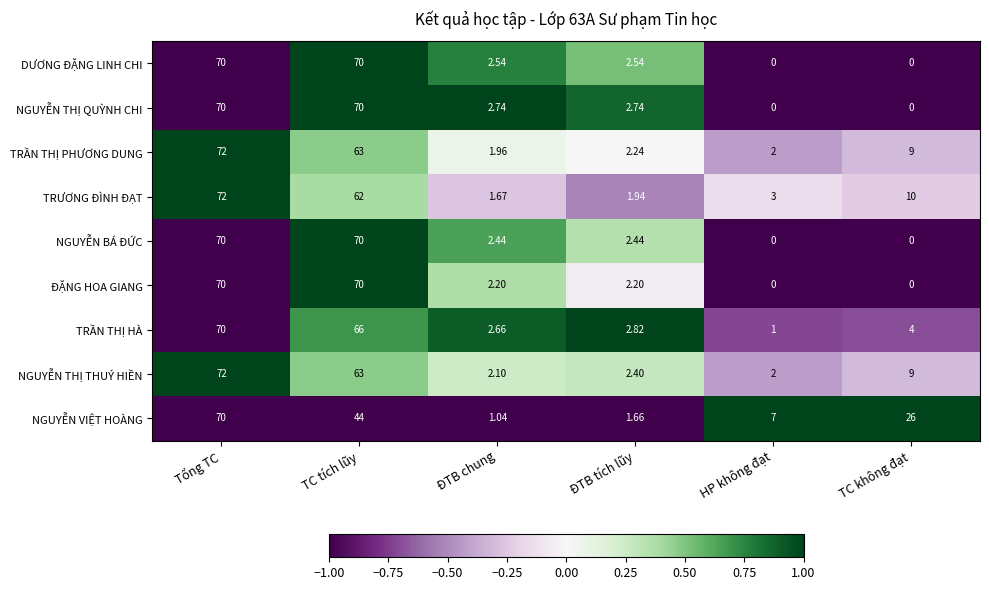

How many series are shown in this chart?

9